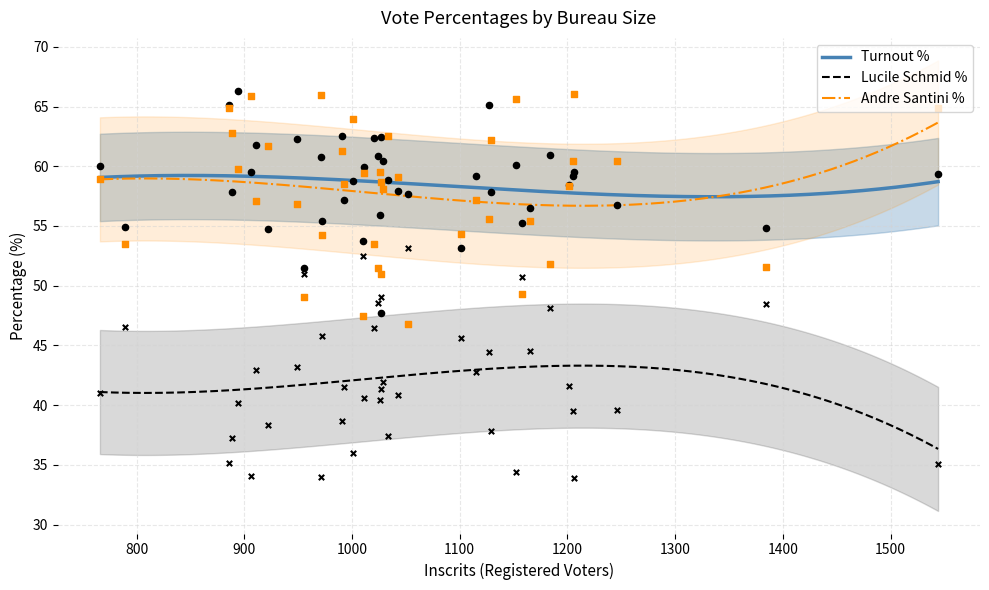

Is the value of lucileschmidpourcentages at 36 greater than the value of votantspourcentages at 10?

No